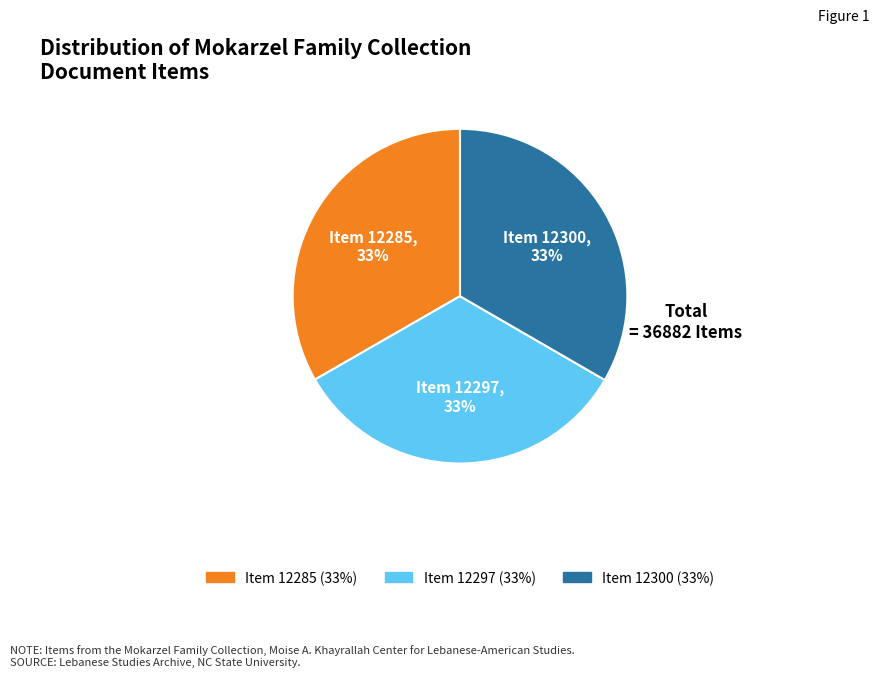

What is the ratio of the value at Item 12300 to the value at Item 12285?

1.0